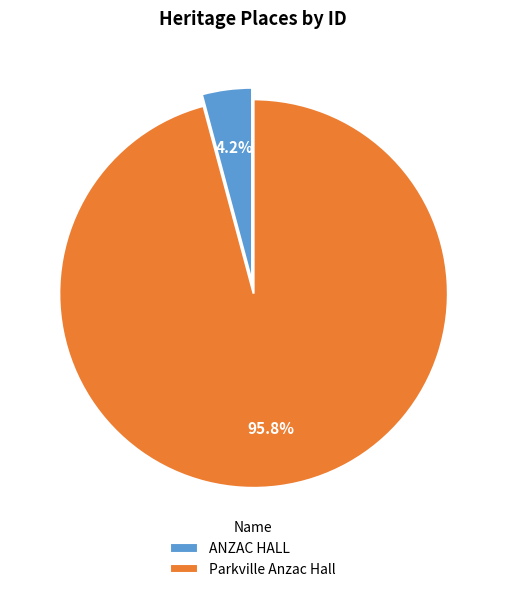

What percentage is the Parkville Anzac Hall slice, to the nearest percent?

96%